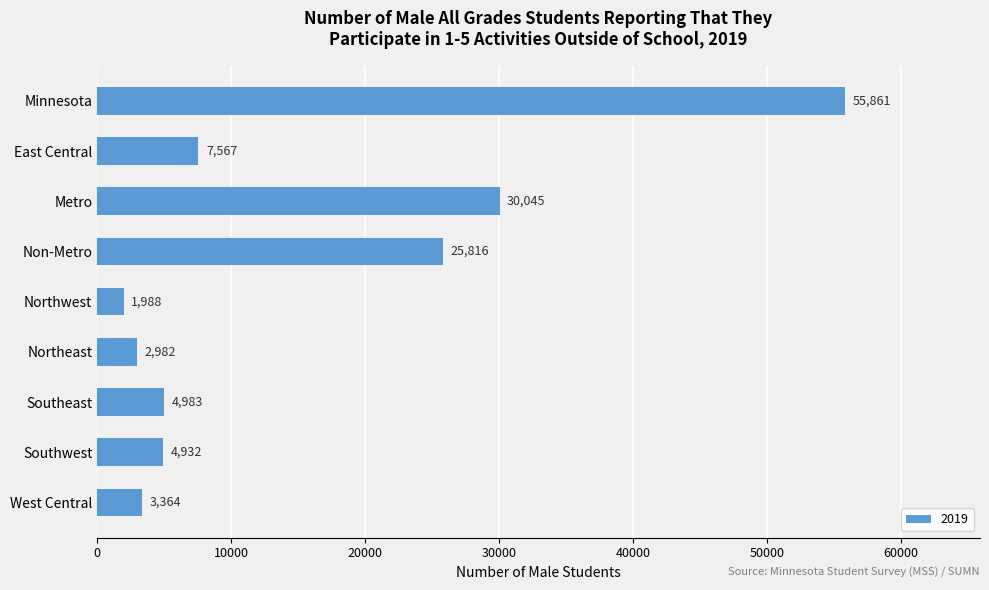

List the labels in order of value, largest first.

Minnesota, Metro, Non-Metro, East Central, Southeast, Southwest, West Central, Northeast, Northwest